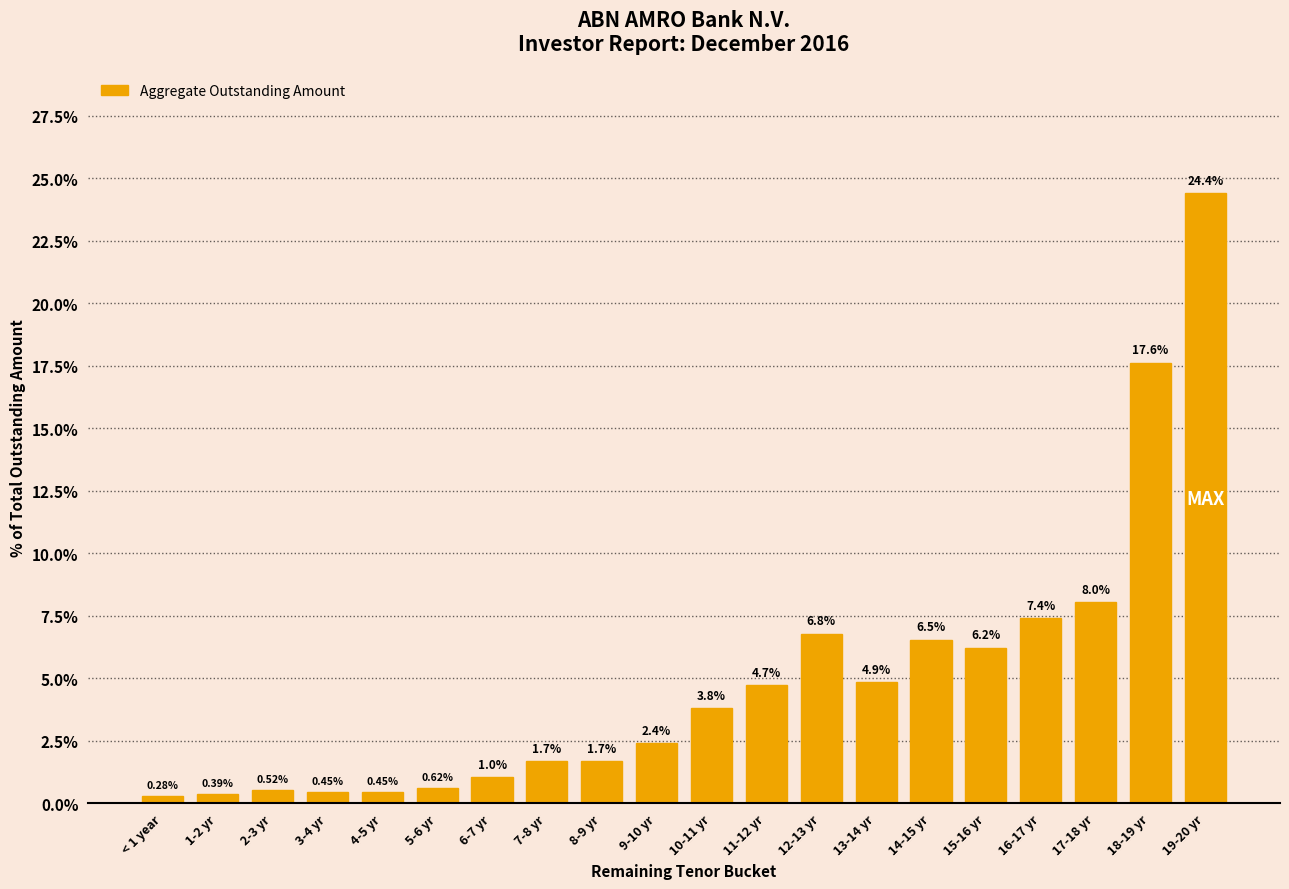

What is the average value?

5.0